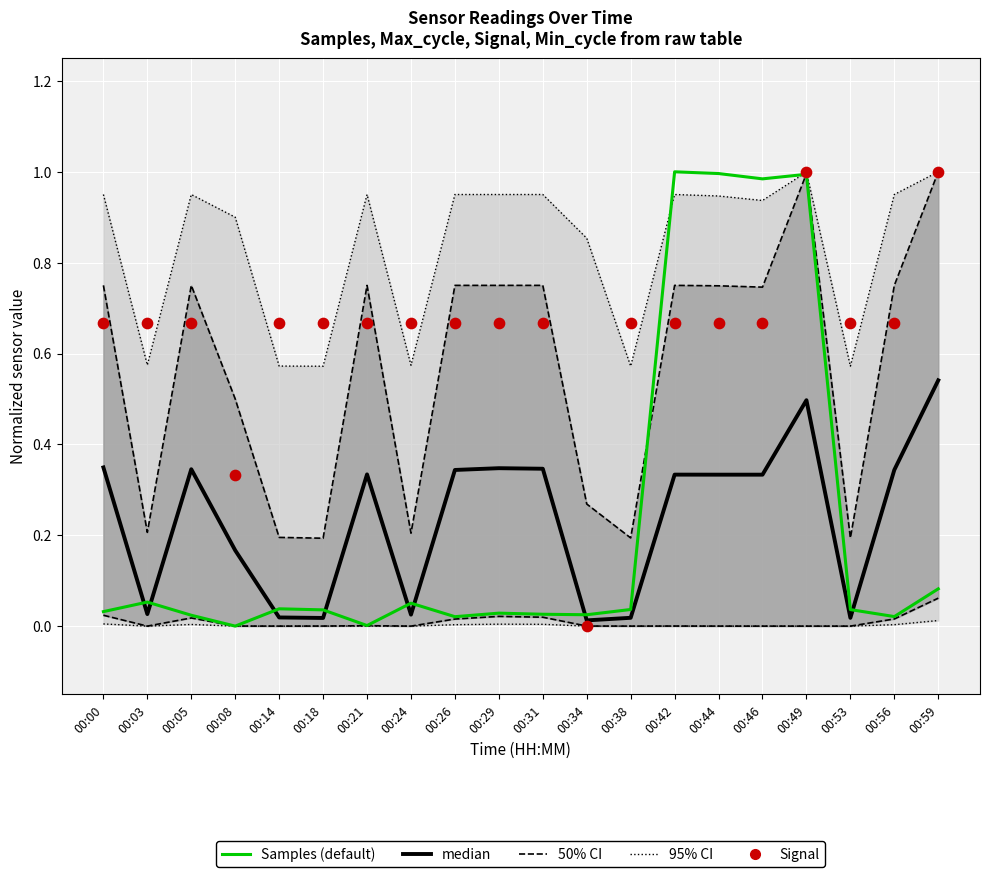

What are all the series names shown in the legend?

50% CI, 95% CI, median, Samples (default), Signal